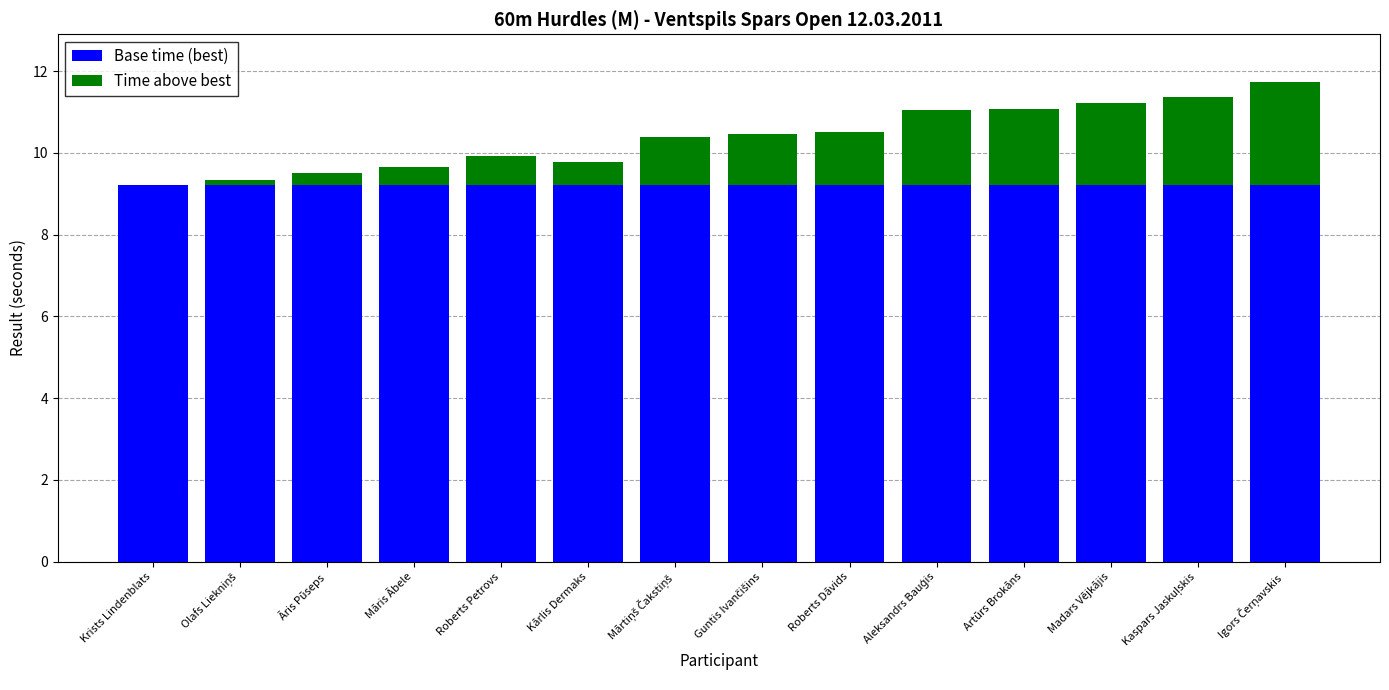

What is the sum of all Base time (best) values?

128.9